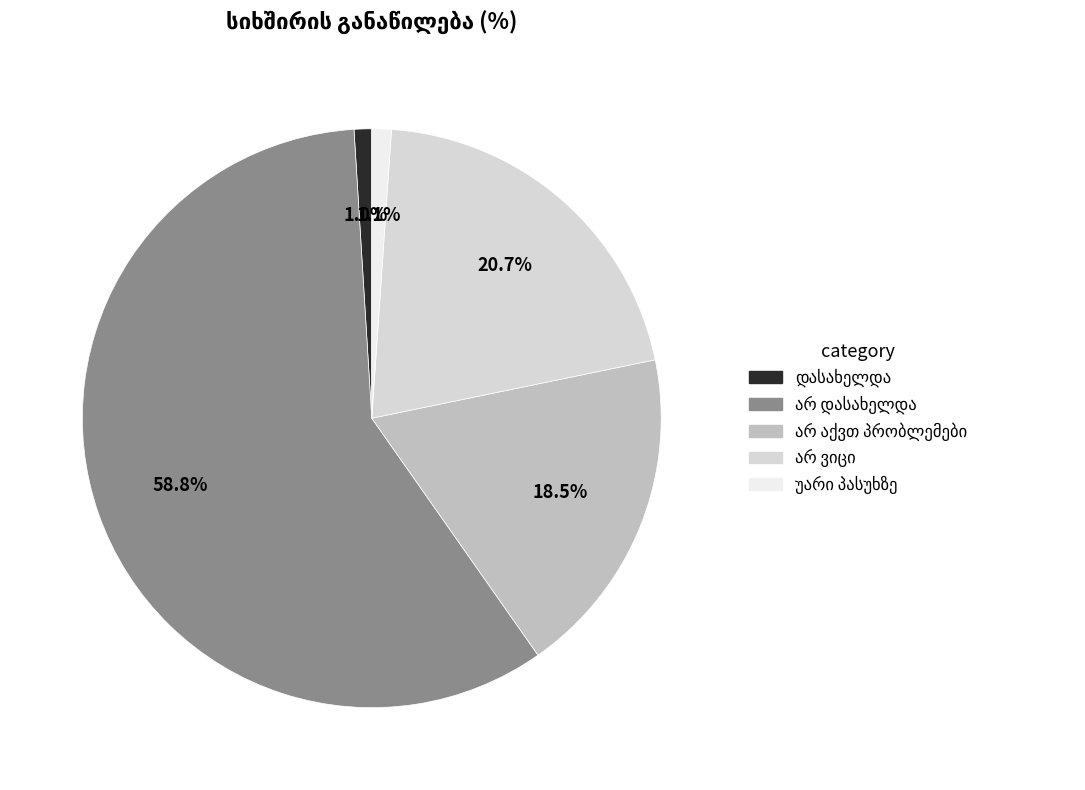

Does any single category account for the majority?

Yes